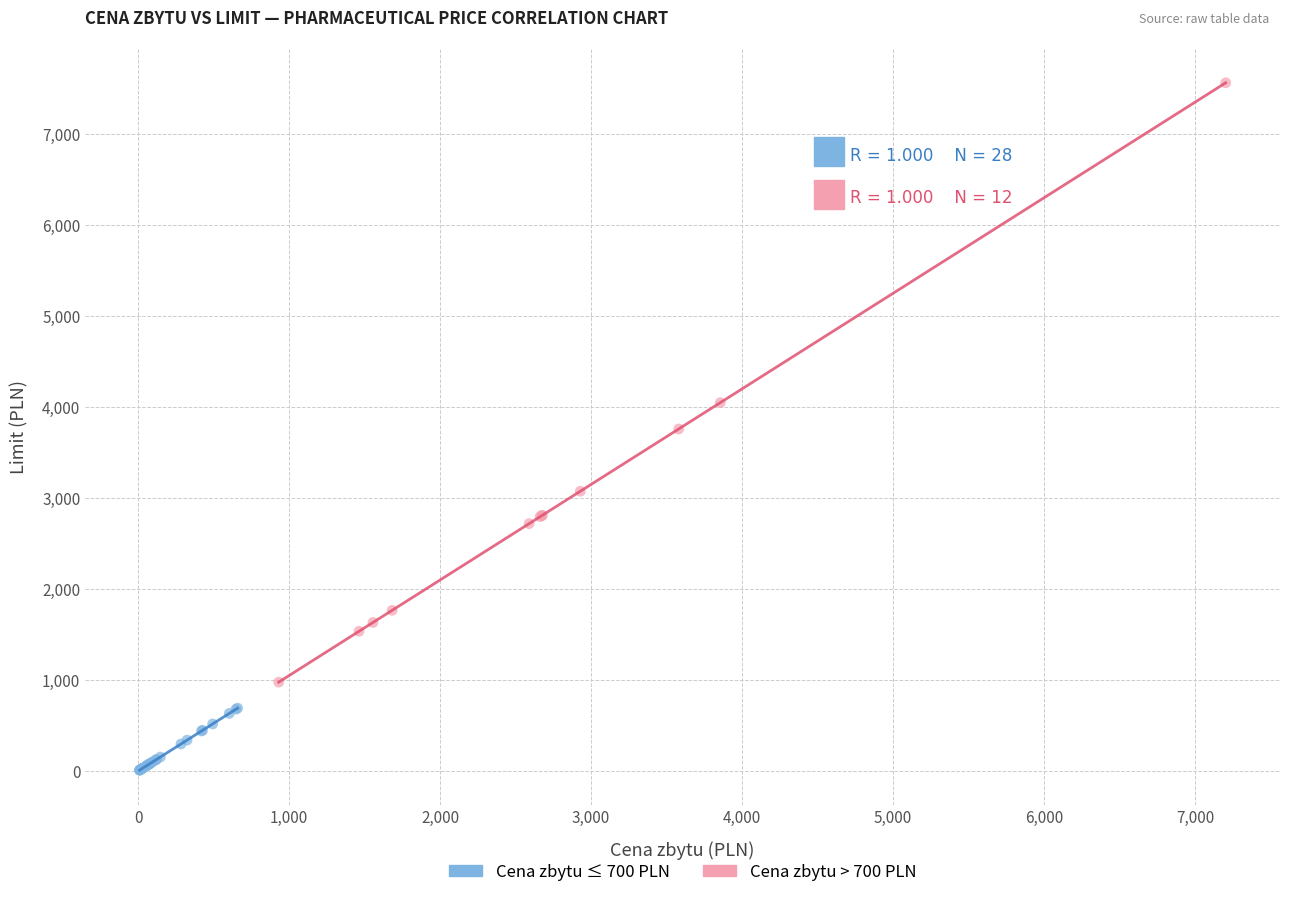

Which series contains the highest Y value?

Cena zbytu > 700 PLN